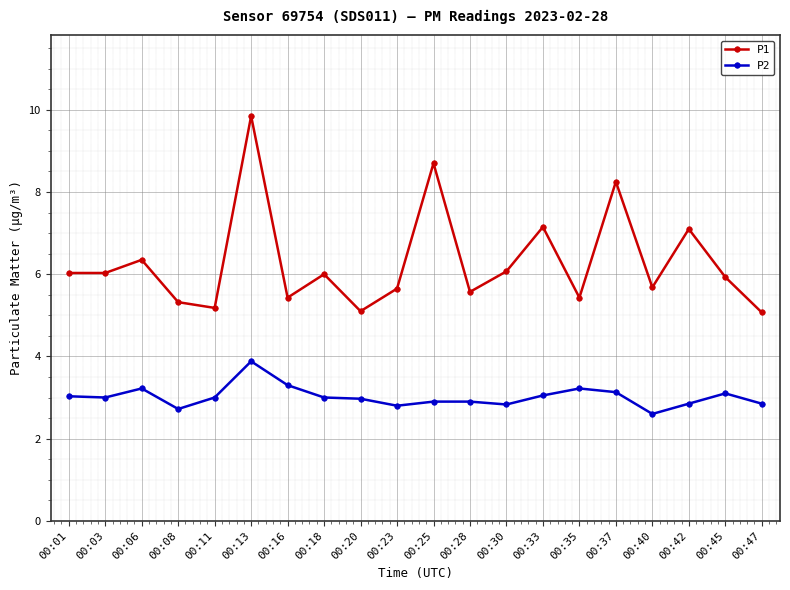

The value of P1 at 00:40 is 2.8. True or false?

False